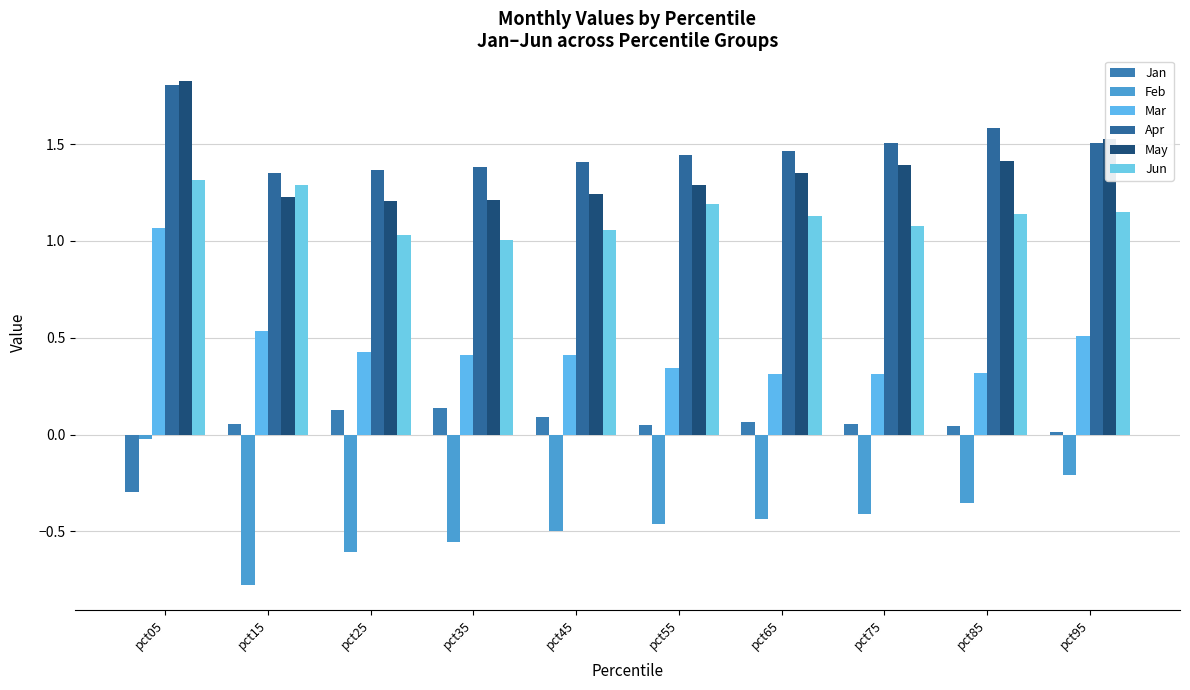

Rank the series at pct65 from highest to lowest value.

Apr, May, Jun, Mar, Jan, Feb